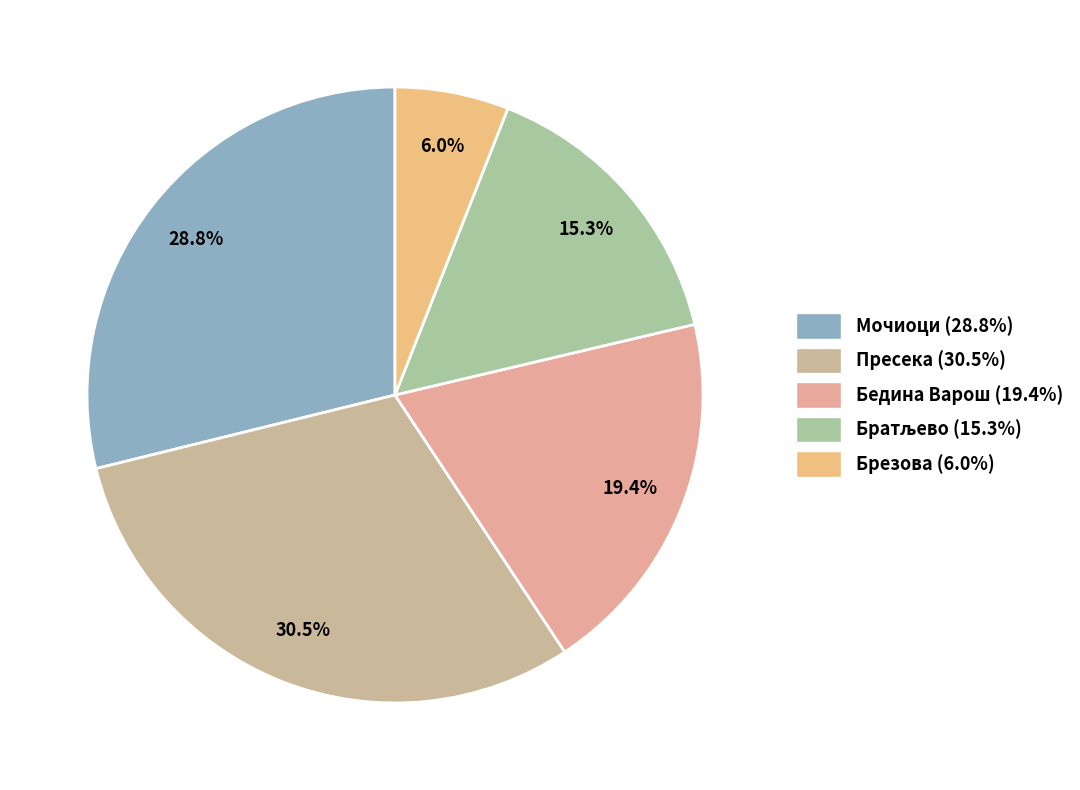

Which slice is the largest?

Пресека